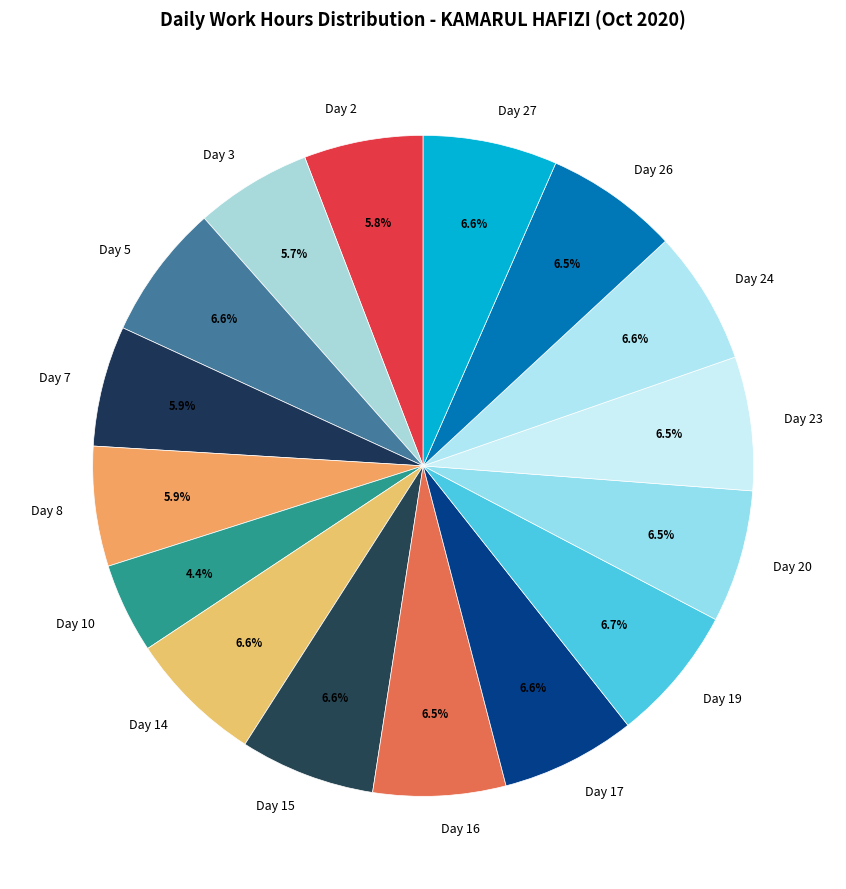

What portion of the pie excludes Day 17?

93.4%